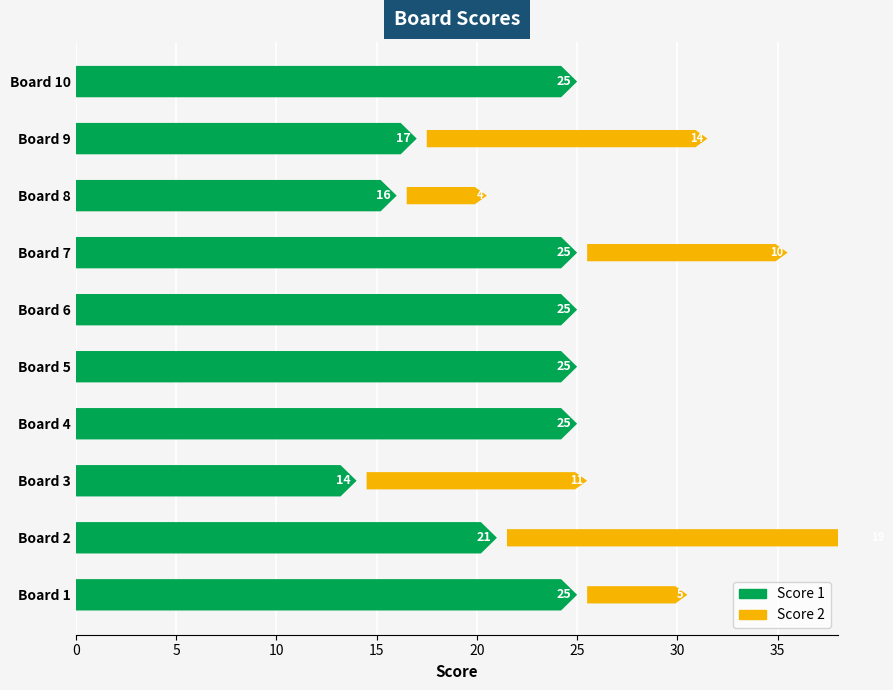

What is the average value of the Score 2 series?

6